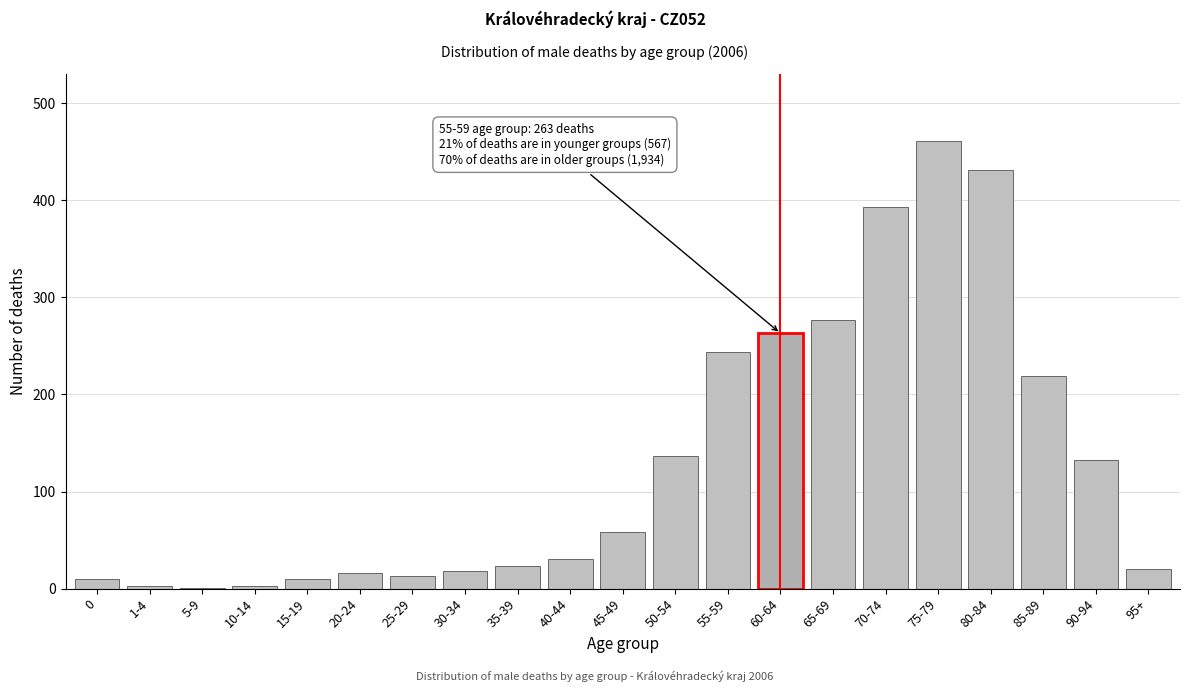

Where is the data nearest to the value 231?

85-89